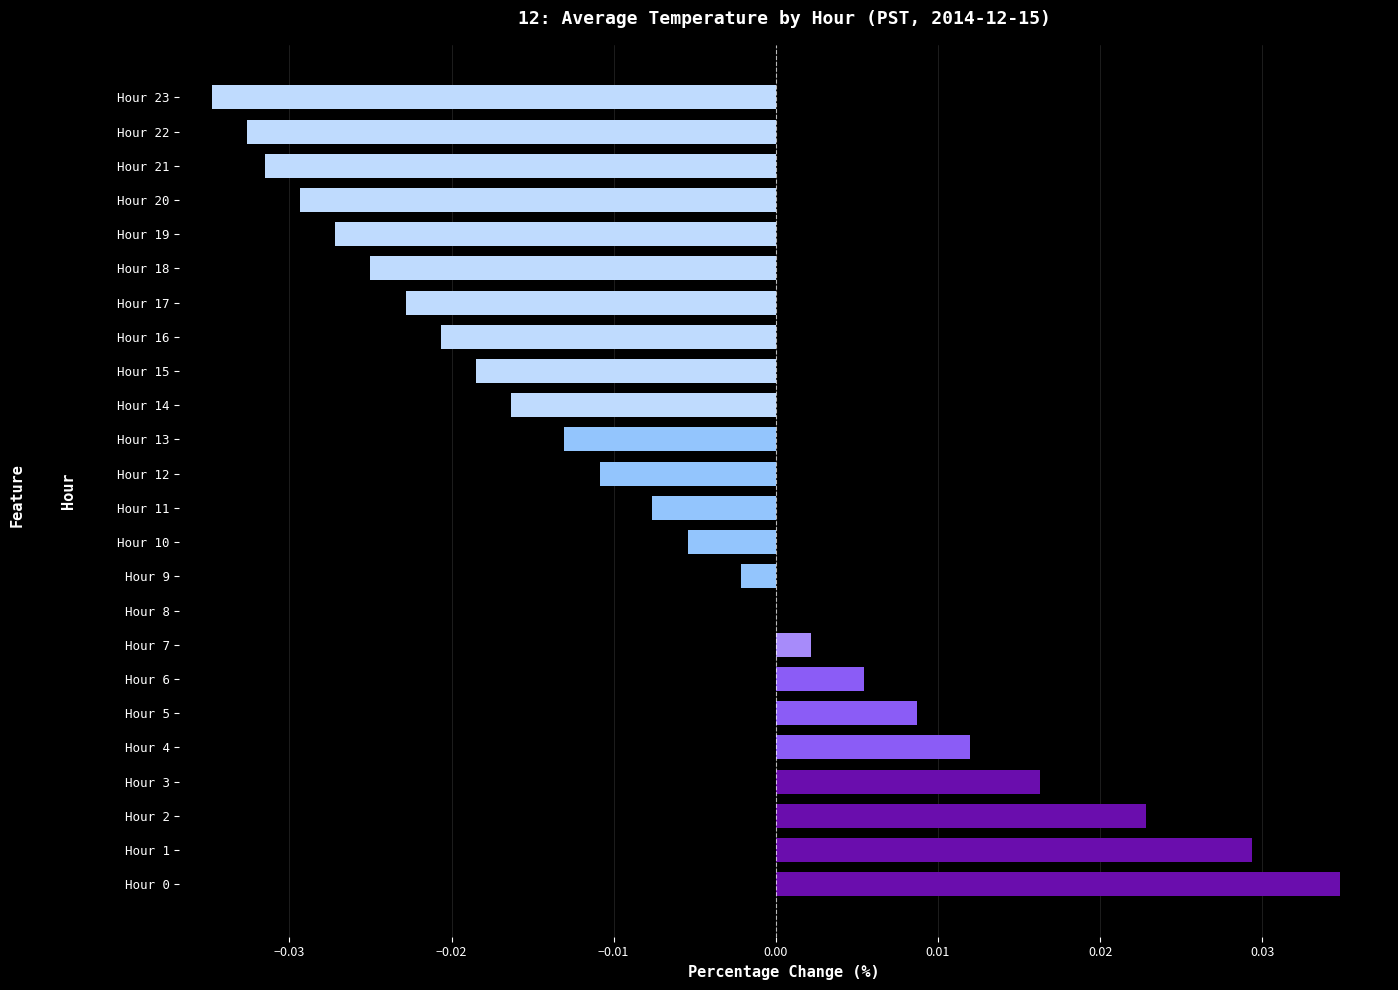

How many series are shown in this chart?

1